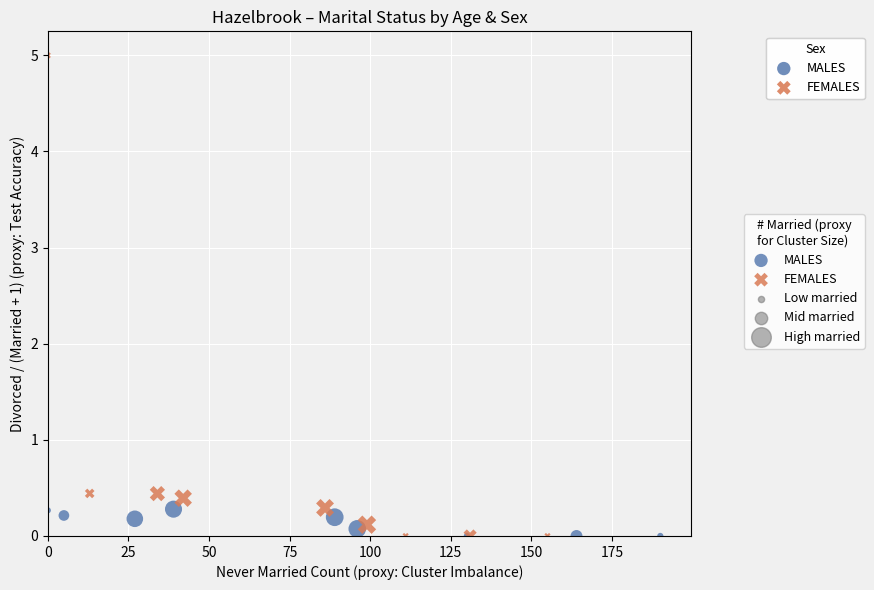

Which series reaches the maximum Y coordinate?

FEMALES